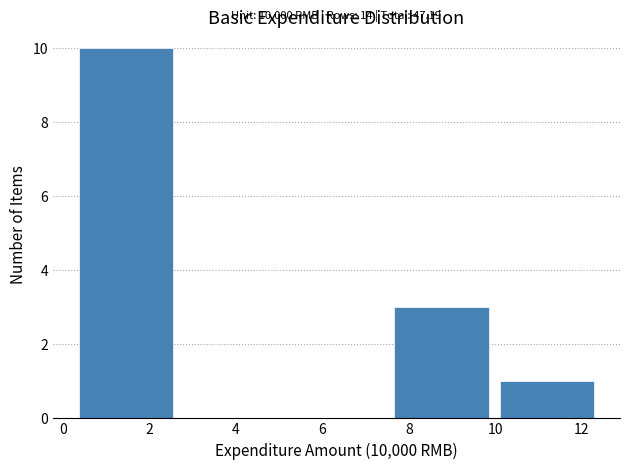

Over which range of the x-axis is the bar tallest?

0.2 to 2.6